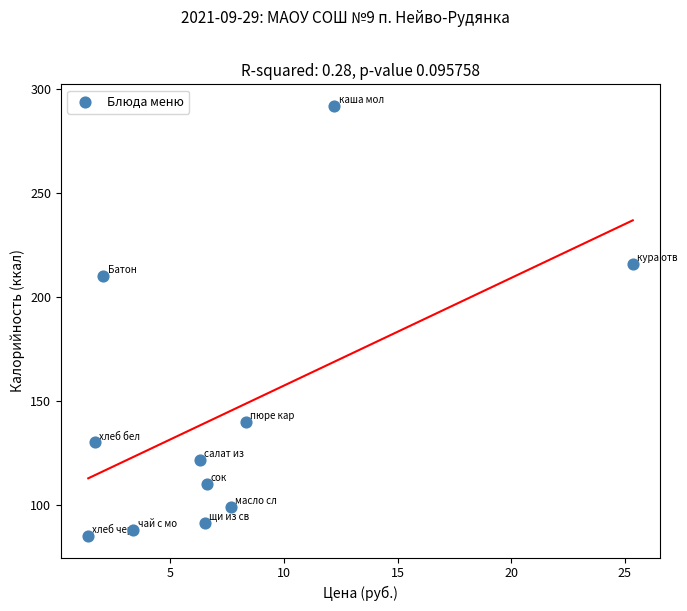

What Y value in the scatter plot is closest to 188?

210.0